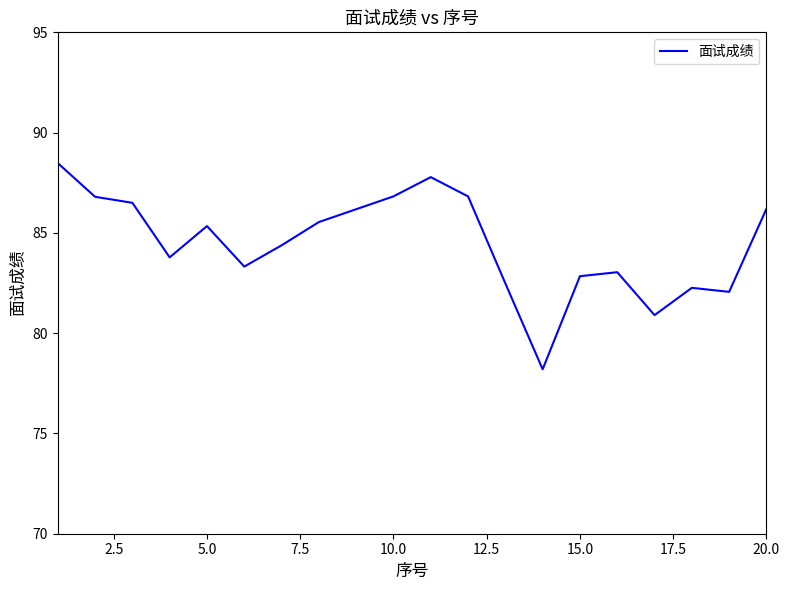

What is the difference between the maximum and minimum values?

10.3